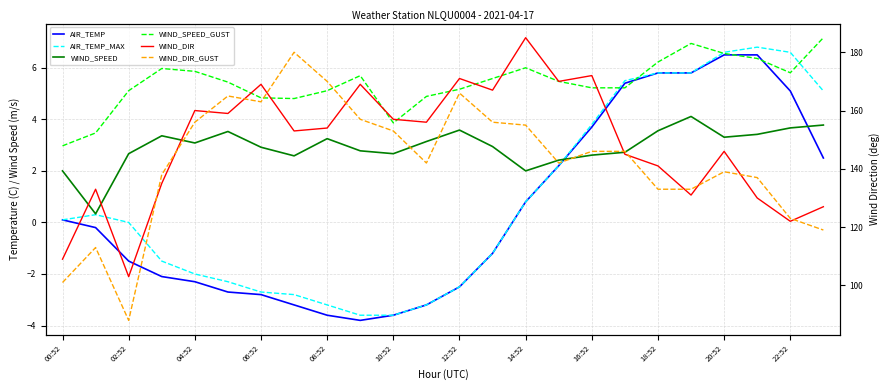

What is the average value of the WIND_SPEED_GUST series?

5.4